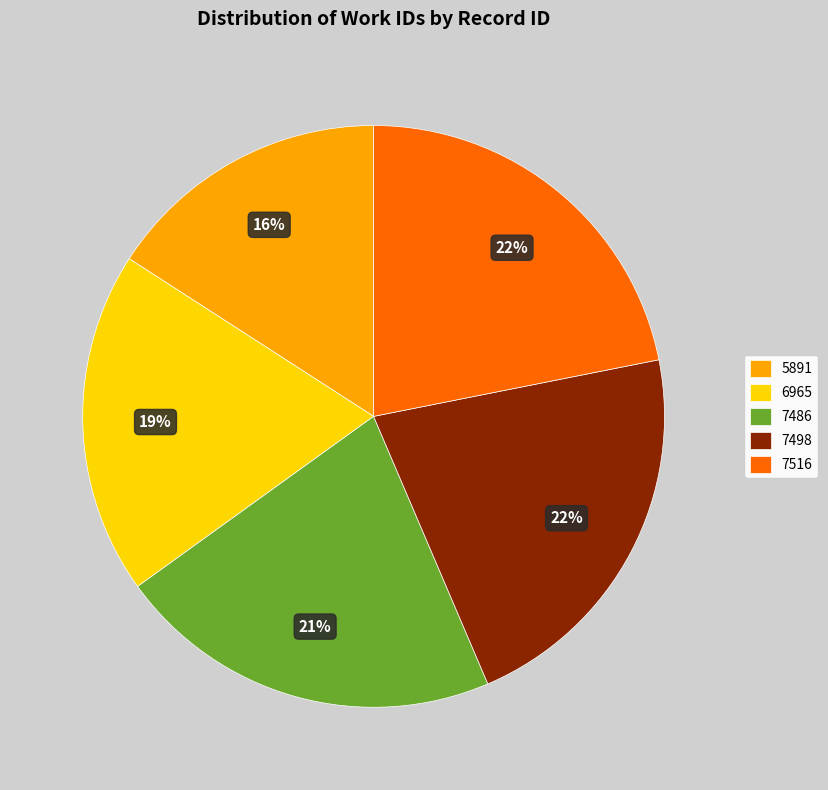

Does 6965 represent more than half of the total?

No